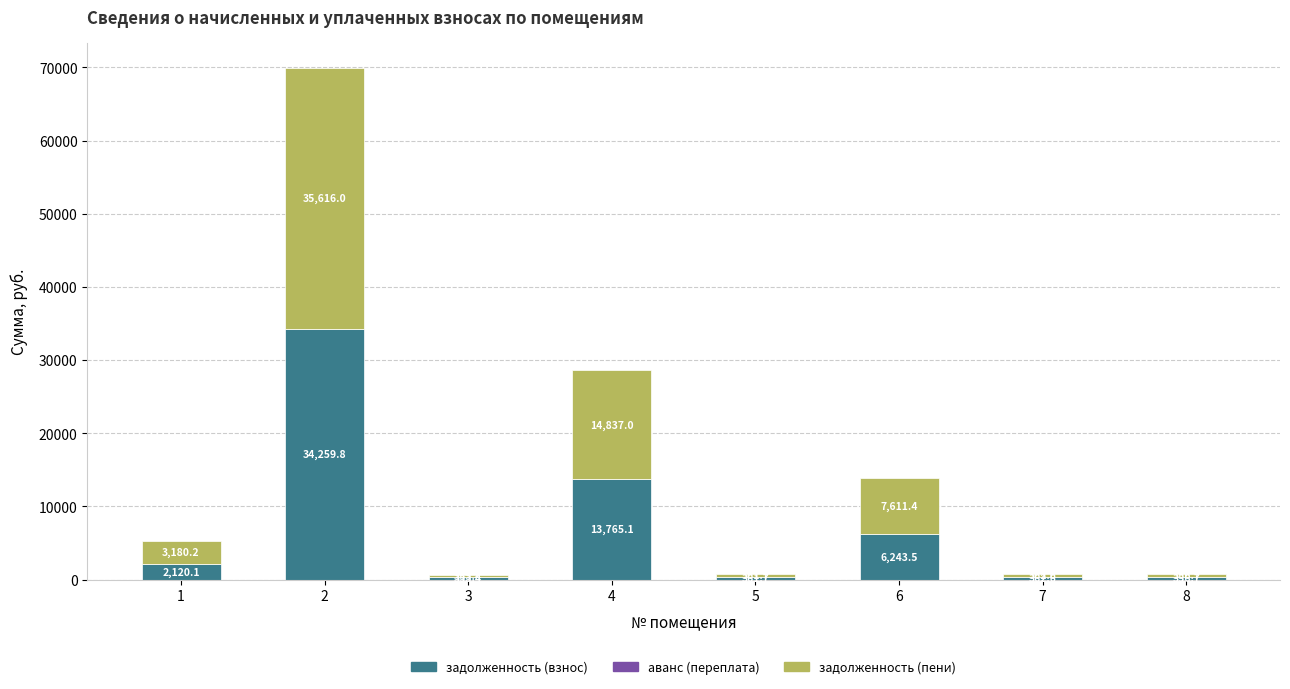

List the labels in order of задолженность (взнос) value, smallest first.

3, 8, 5, 7, 1, 6, 4, 2